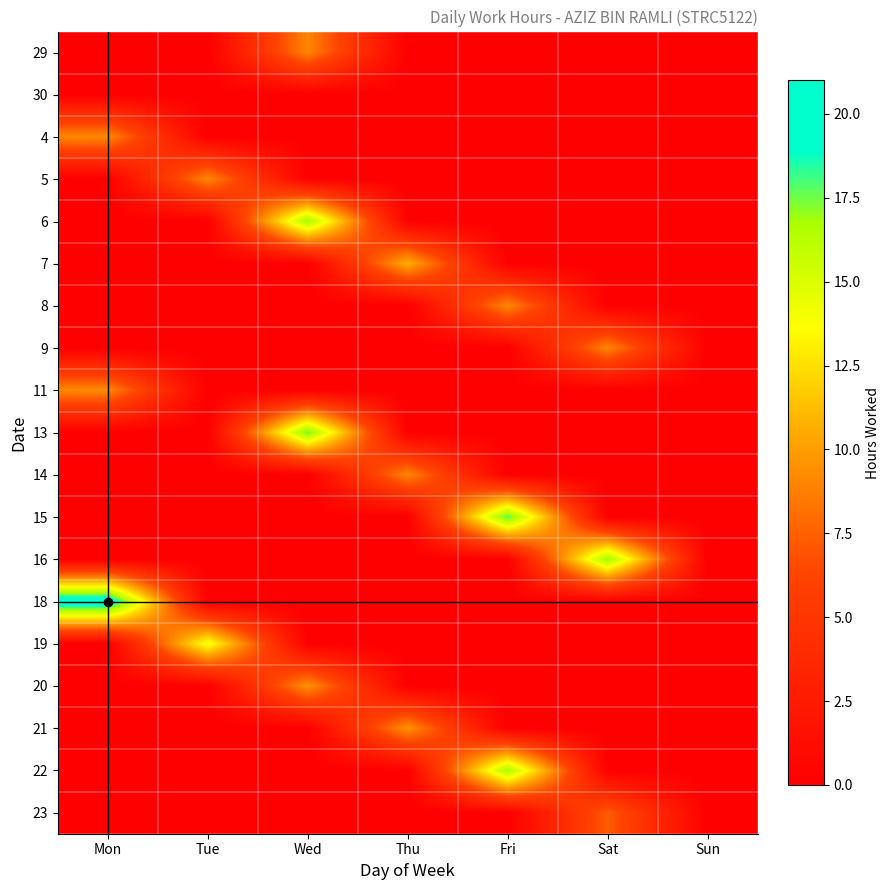

Reading left to right, what are all the values shown in this chart?

29: Mon=0.0	Tue=0.0	Wed=9.0	Thu=0.0	Fri=0.0	Sat=0.0	Sun=0.0
30: Mon=0.0	Tue=0.0	Wed=0.0	Thu=0.0	Fri=0.0	Sat=0.0	Sun=0.0
4: Mon=9.1	Tue=0.0	Wed=0.0	Thu=0.0	Fri=0.0	Sat=0.0	Sun=0.0
5: Mon=0.0	Tue=9.1	Wed=0.0	Thu=0.0	Fri=0.0	Sat=0.0	Sun=0.0
6: Mon=0.0	Tue=0.0	Wed=16.9	Thu=0.0	Fri=0.0	Sat=0.0	Sun=0.0
7: Mon=0.0	Tue=0.0	Wed=0.0	Thu=10.7	Fri=0.0	Sat=0.0	Sun=0.0
8: Mon=0.0	Tue=0.0	Wed=0.0	Thu=0.0	Fri=9.1	Sat=0.0	Sun=0.0
9: Mon=0.0	Tue=0.0	Wed=0.0	Thu=0.0	Fri=0.0	Sat=9.1	Sun=0.0
11: Mon=9.2	Tue=0.0	Wed=0.0	Thu=0.0	Fri=0.0	Sat=0.0	Sun=0.0
13: Mon=0.0	Tue=0.0	Wed=17.6	Thu=0.0	Fri=0.0	Sat=0.0	Sun=0.0
14: Mon=0.0	Tue=0.0	Wed=0.0	Thu=9.1	Fri=0.0	Sat=0.0	Sun=0.0
15: Mon=0.0	Tue=0.0	Wed=0.0	Thu=0.0	Fri=18.1	Sat=0.0	Sun=0.0
16: Mon=0.0	Tue=0.0	Wed=0.0	Thu=0.0	Fri=0.0	Sat=17.1	Sun=0.0
18: Mon=20.9	Tue=0.0	Wed=0.0	Thu=0.0	Fri=0.0	Sat=0.0	Sun=0.0
19: Mon=0.0	Tue=14.2	Wed=0.0	Thu=0.0	Fri=0.0	Sat=0.0	Sun=0.0
20: Mon=0.0	Tue=0.0	Wed=9.6	Thu=0.0	Fri=0.0	Sat=0.0	Sun=0.0
21: Mon=0.0	Tue=0.0	Wed=0.0	Thu=9.6	Fri=0.0	Sat=0.0	Sun=0.0
22: Mon=0.0	Tue=0.0	Wed=0.0	Thu=0.0	Fri=16.9	Sat=0.0	Sun=0.0
23: Mon=0.0	Tue=0.0	Wed=0.0	Thu=0.0	Fri=0.0	Sat=7.3	Sun=0.0